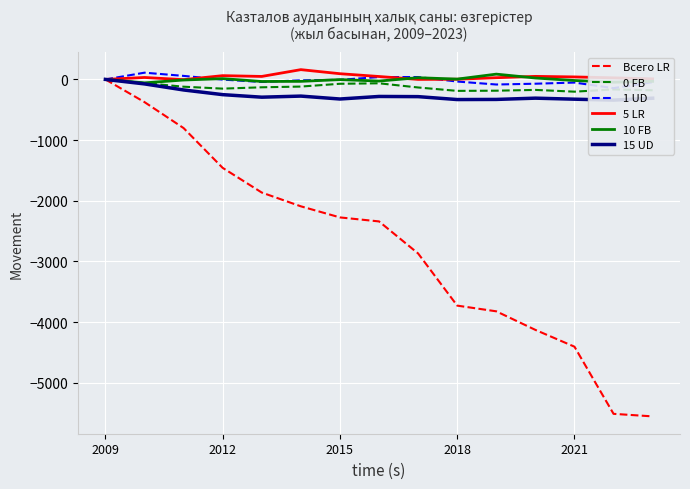

True or false: Всего LR and 10 FB intersect in this chart.

False